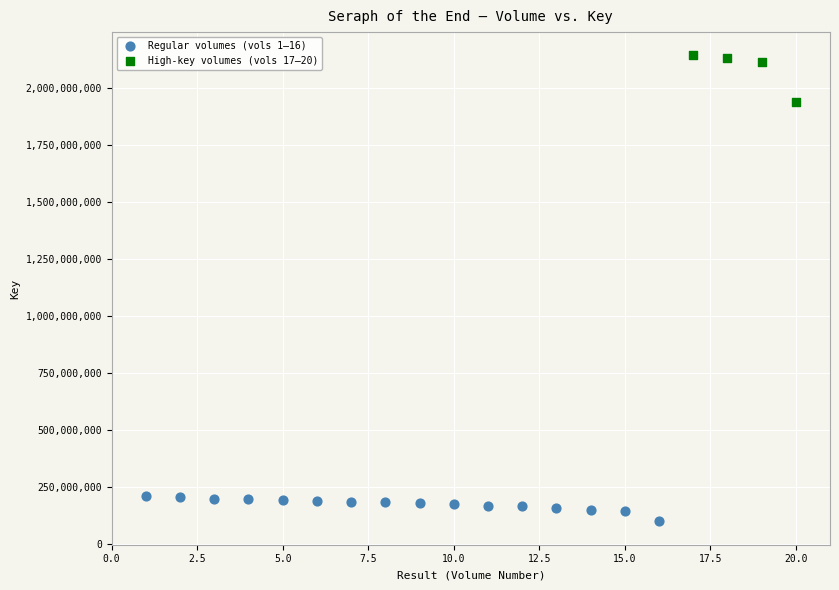

What are all the series names shown in the legend?

Regular volumes (vols 1–16), High-key volumes (vols 17–20)